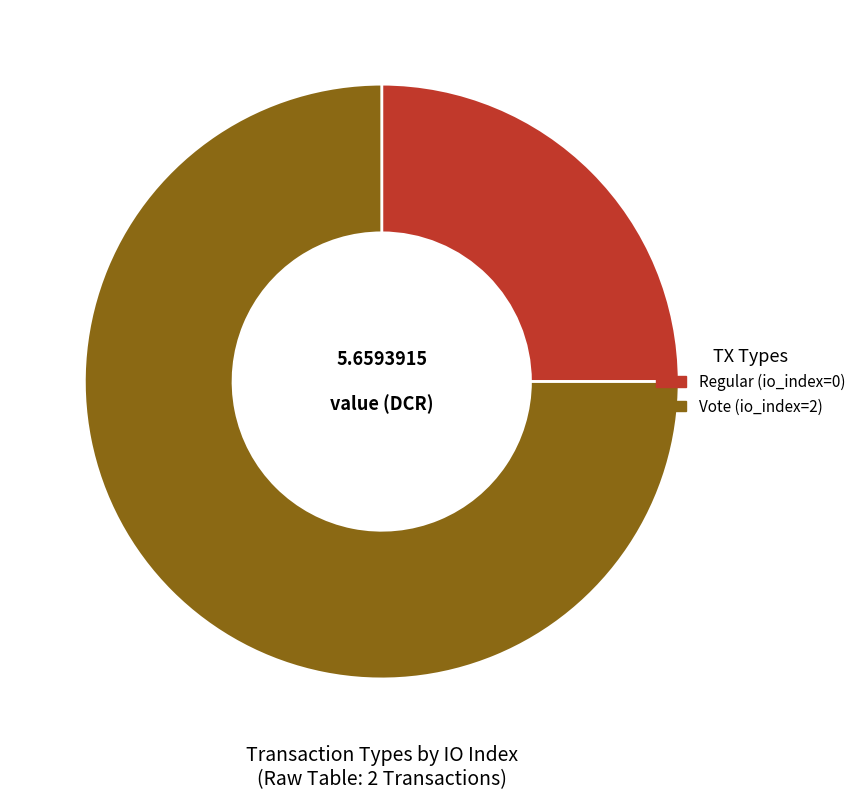

Between Vote and Regular, which is larger?

Vote